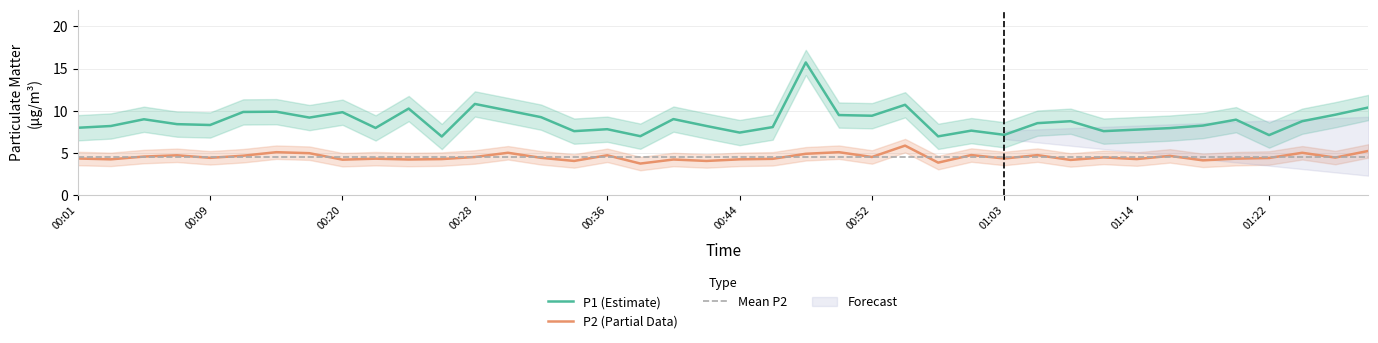

List the labels in order of P1 value, smallest first.

00:26, 00:56, 00:38, 01:22, 01:03, 00:44, 00:34, 01:11, 01:01, 01:14, 00:36, 01:16, 00:22, 00:01, 00:46, 00:03, 00:42, 01:18, 00:09, 00:07, 01:05, 01:09, 01:24, 01:20, 00:05, 00:40, 00:18, 00:32, 00:52, 00:50, 01:26, 00:20, 00:11, 00:16, 00:30, 00:24, 01:28, 00:54, 00:28, 00:48